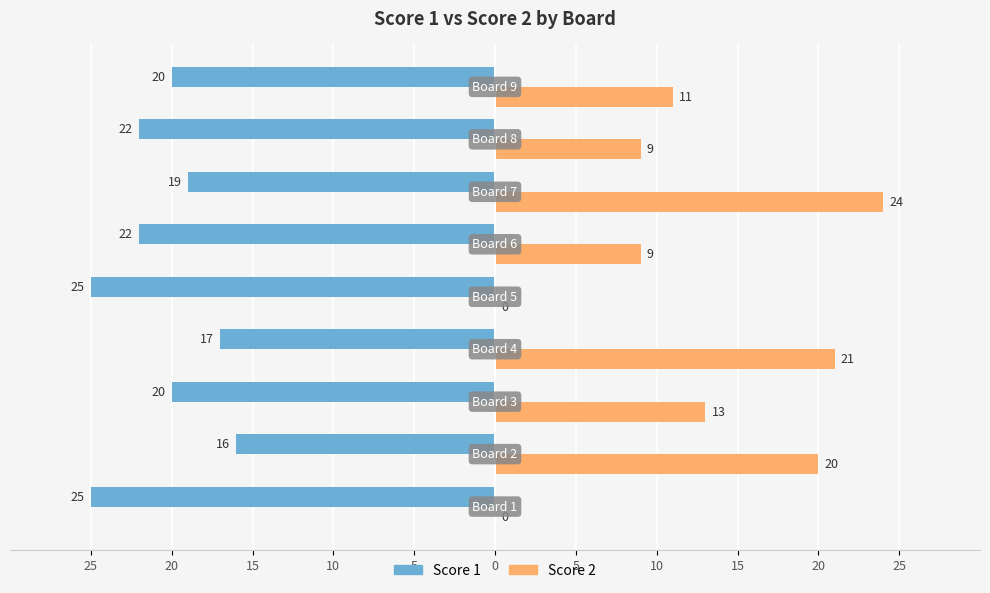

Reading left to right, extract all data points from this chart.

Score 1: 25=-25	20=-16	15=-20	10=-17	5=-25	0=-22	5=-19	10=-22	15=-20
Score 2: 25=0	20=20	15=13	10=21	5=0	0=9	5=24	10=9	15=11